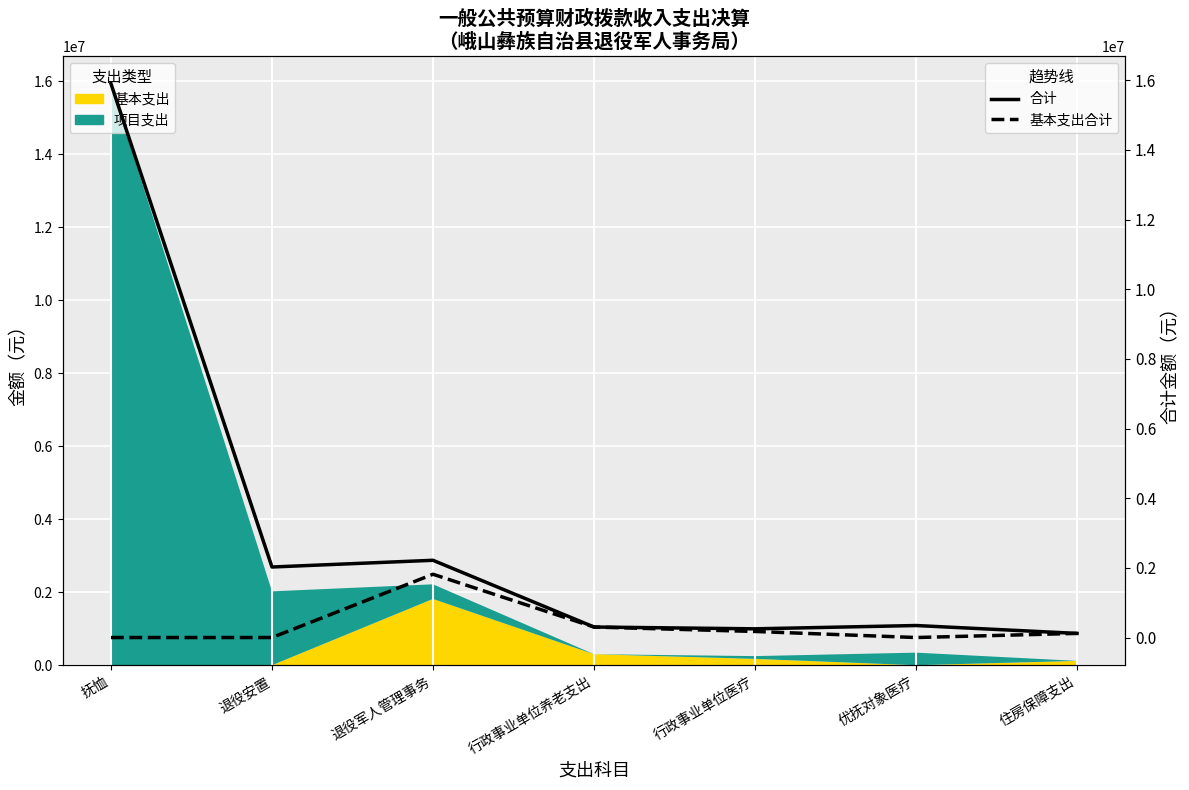

True or false: 基本支出合计 and 合计 intersect in this chart.

False